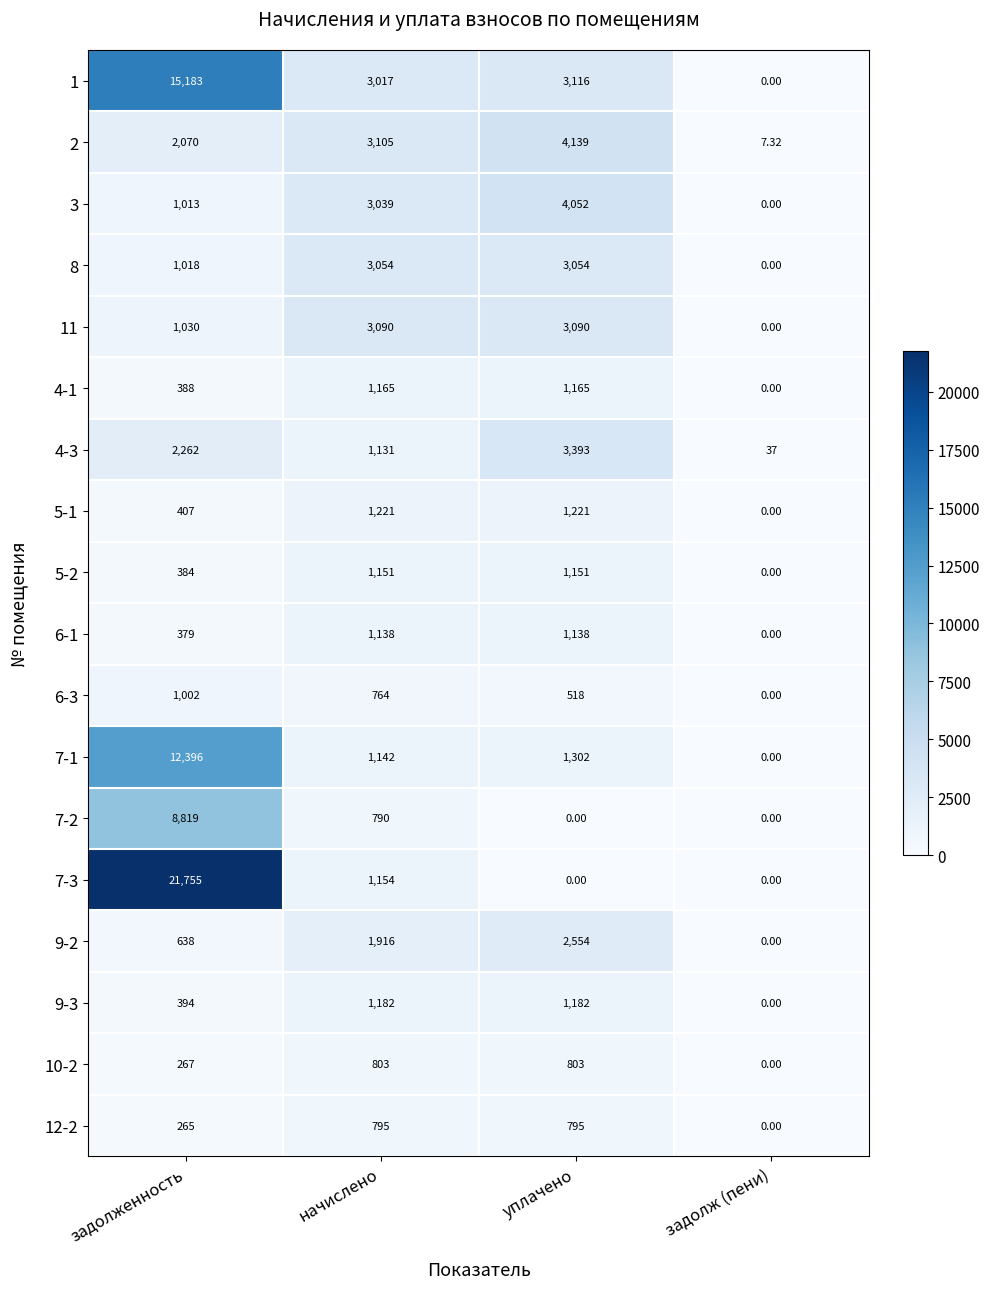

At which category does the chart reach its peak across all series?

задолженность